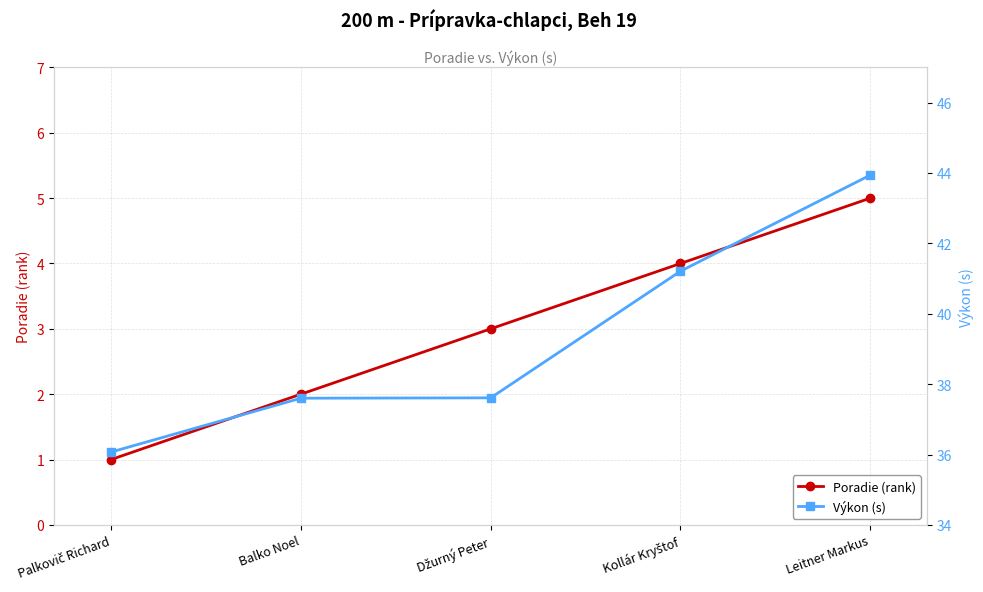

What is the minimum value for Poradie (rank)?

1